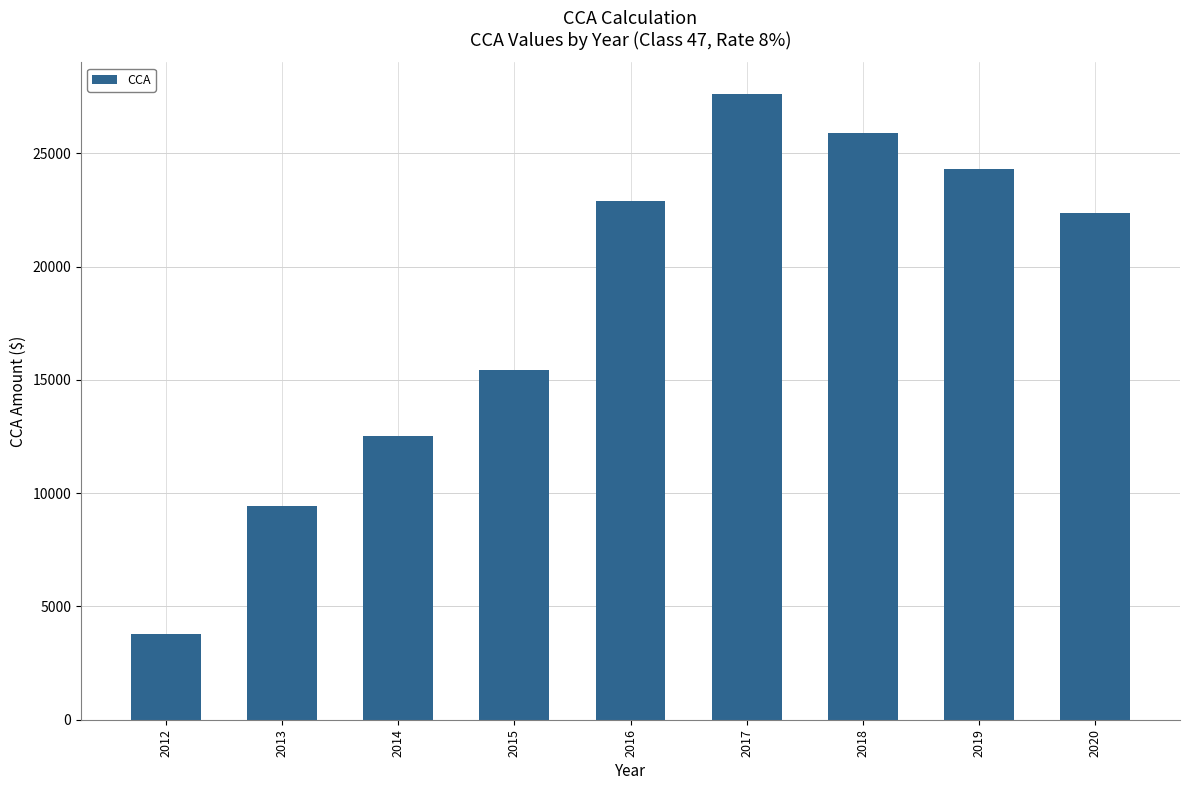

What is the approximate value at 2017?

27640.8